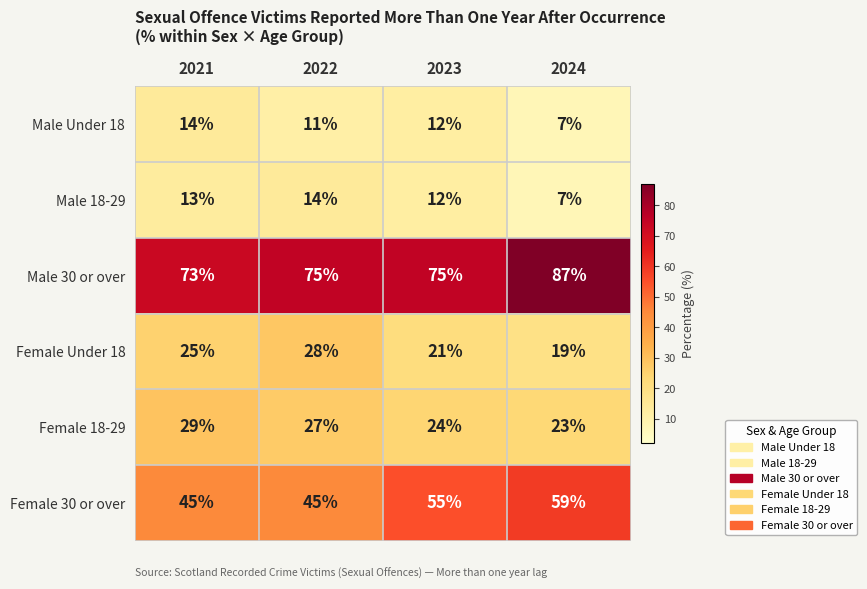

Where is Female 30 or over nearest to the value 52?

2023